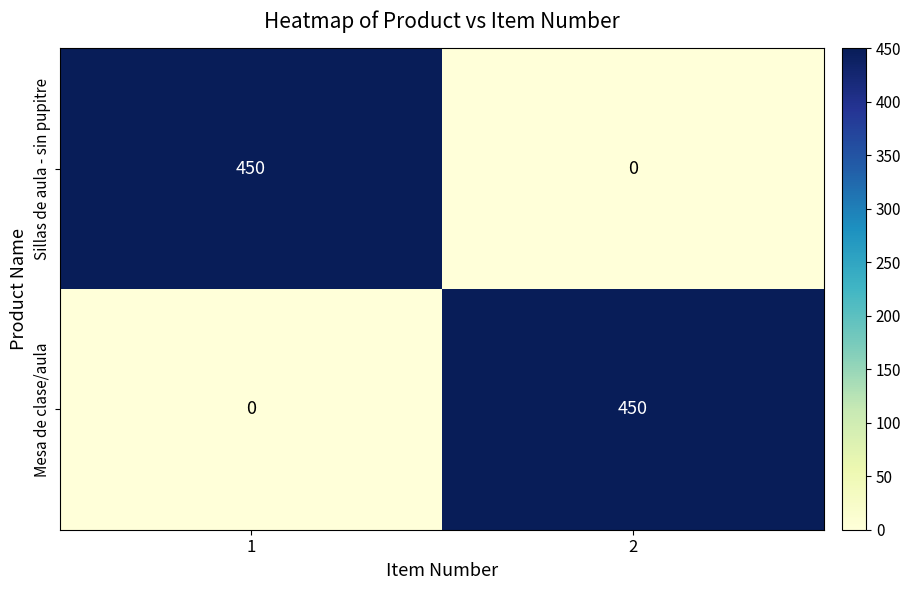

What is the total value across all series at 2?

450